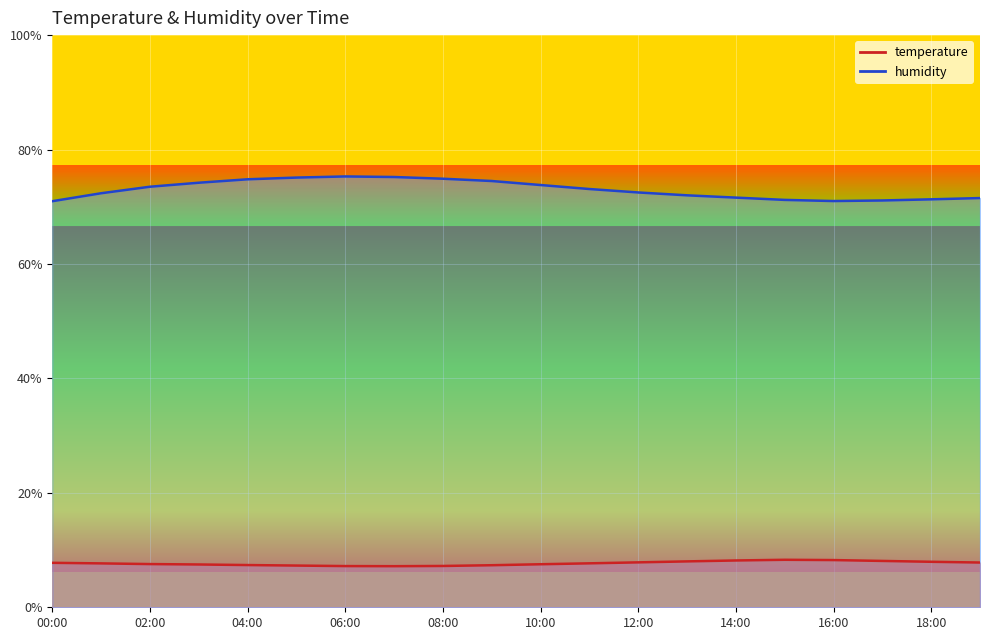

Is the value of humidity at 18:00 greater than the value of temperature at 13:00?

Yes